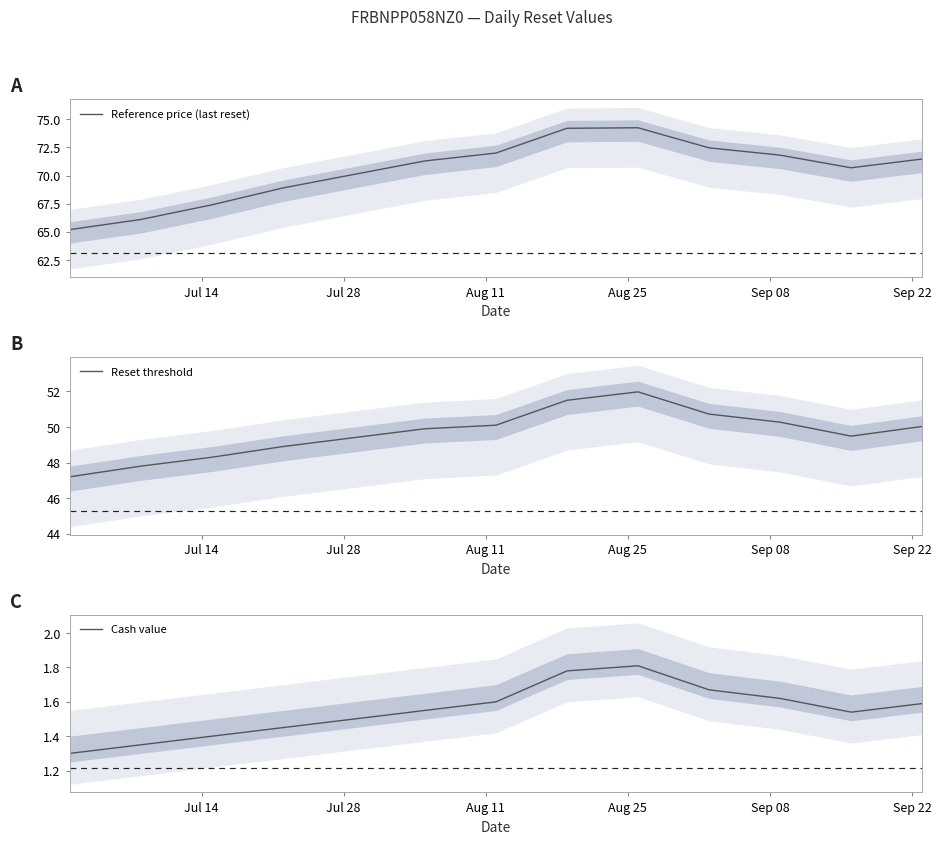

Does the chart have visible grid lines?

No